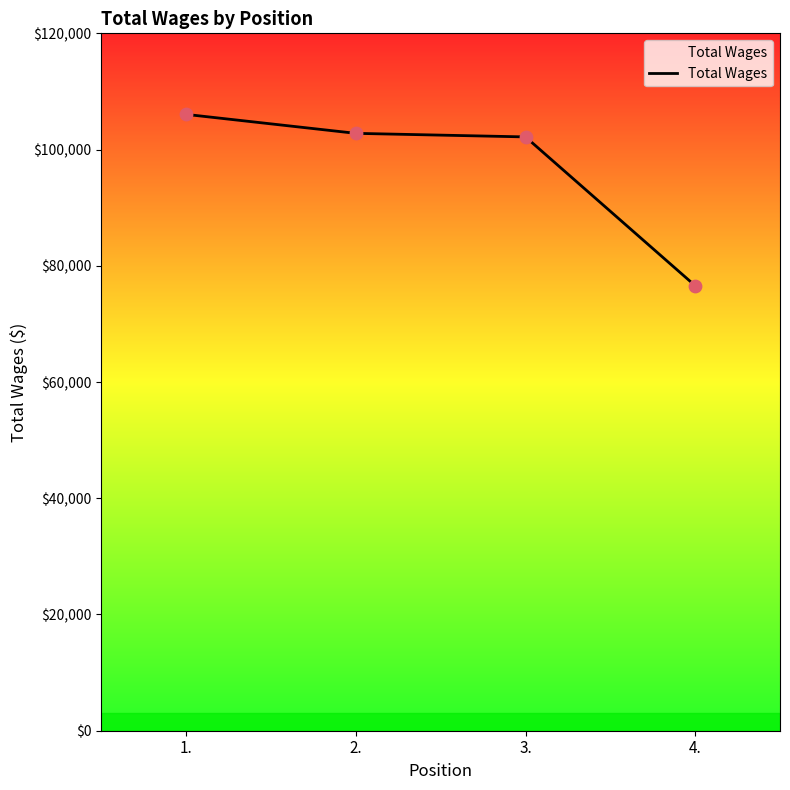

What is the ratio of the value at 1. to the value at 2.?

1.0